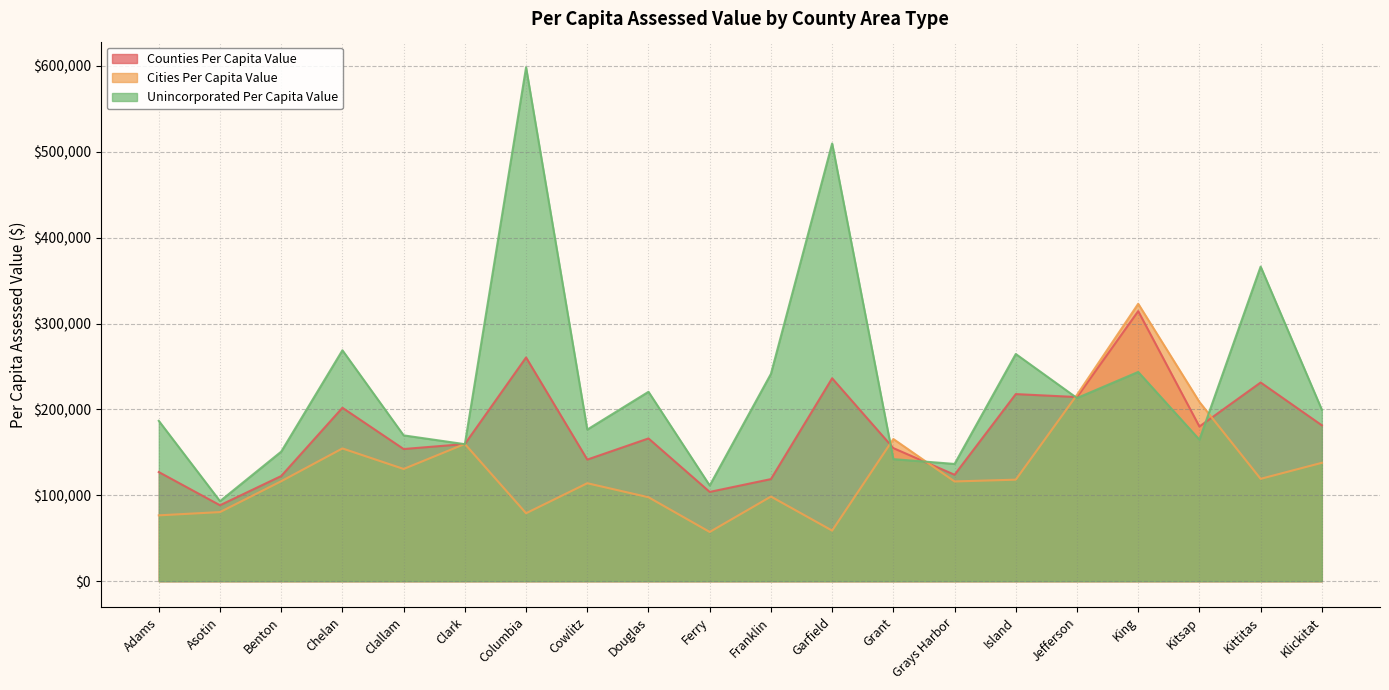

Read the Counties Per Capita Value value at Kittitas.

231410.4